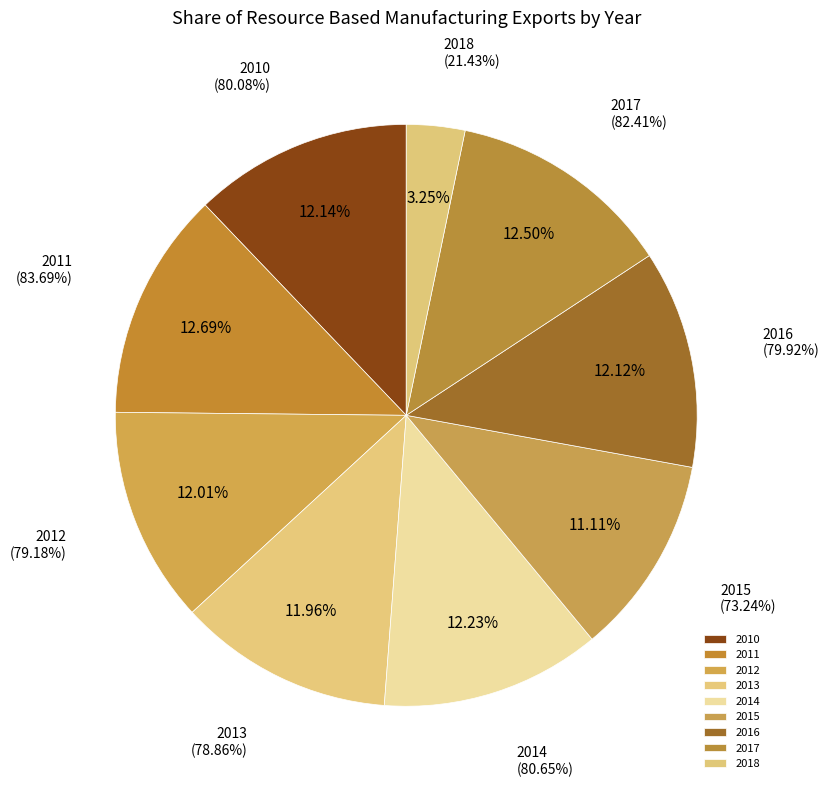

Which has a higher value, 2010 or 2011?

2011